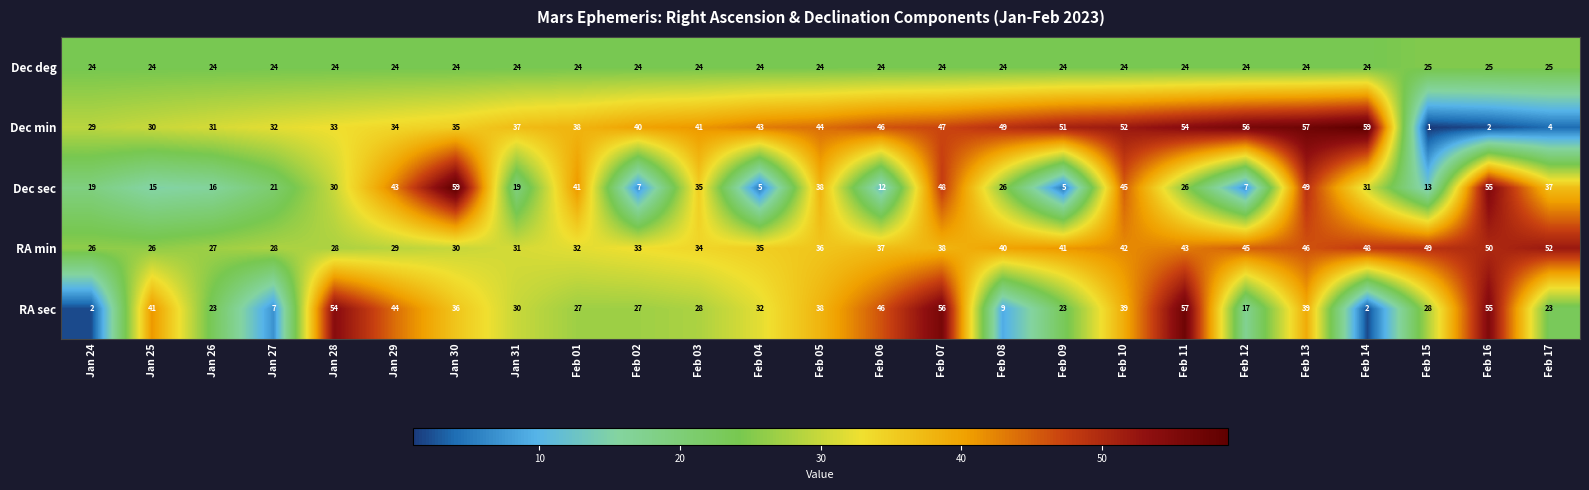

At which label is Dec min closest to 30?

Jan 25